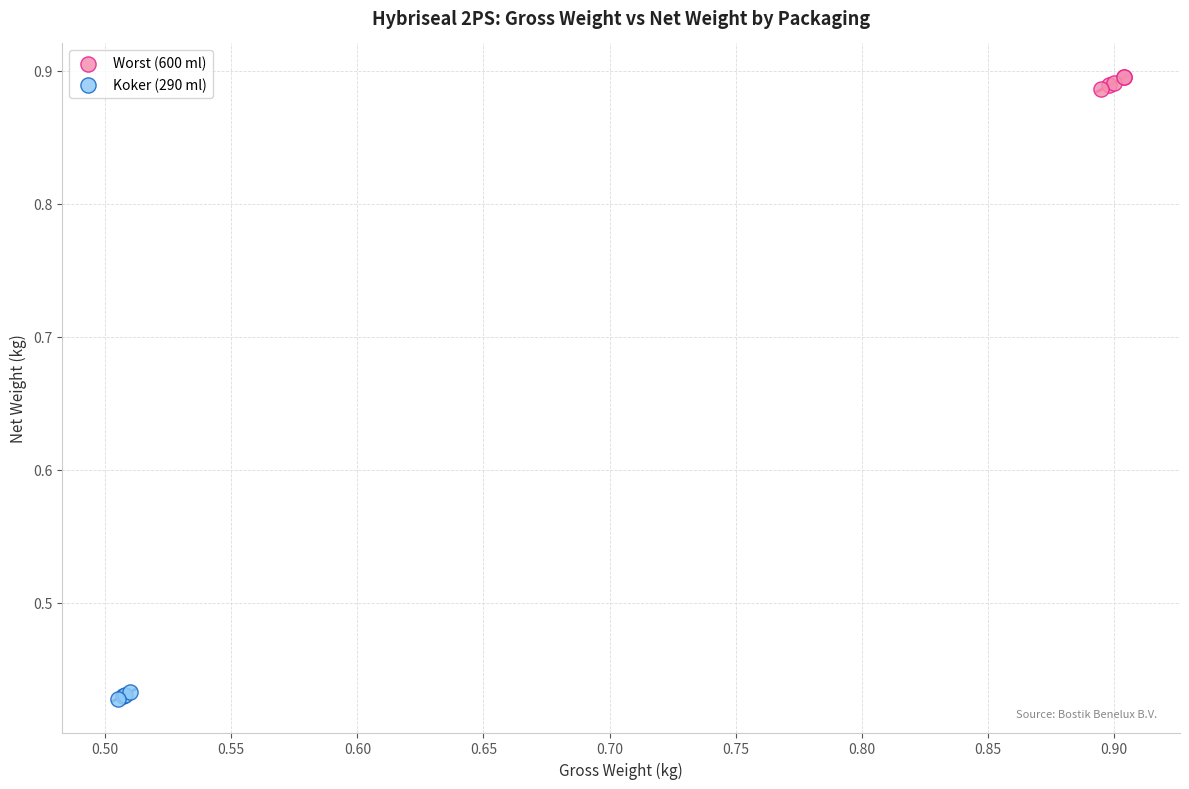

What are all the series names shown in the legend?

Worst (600 ml), Koker (290 ml)